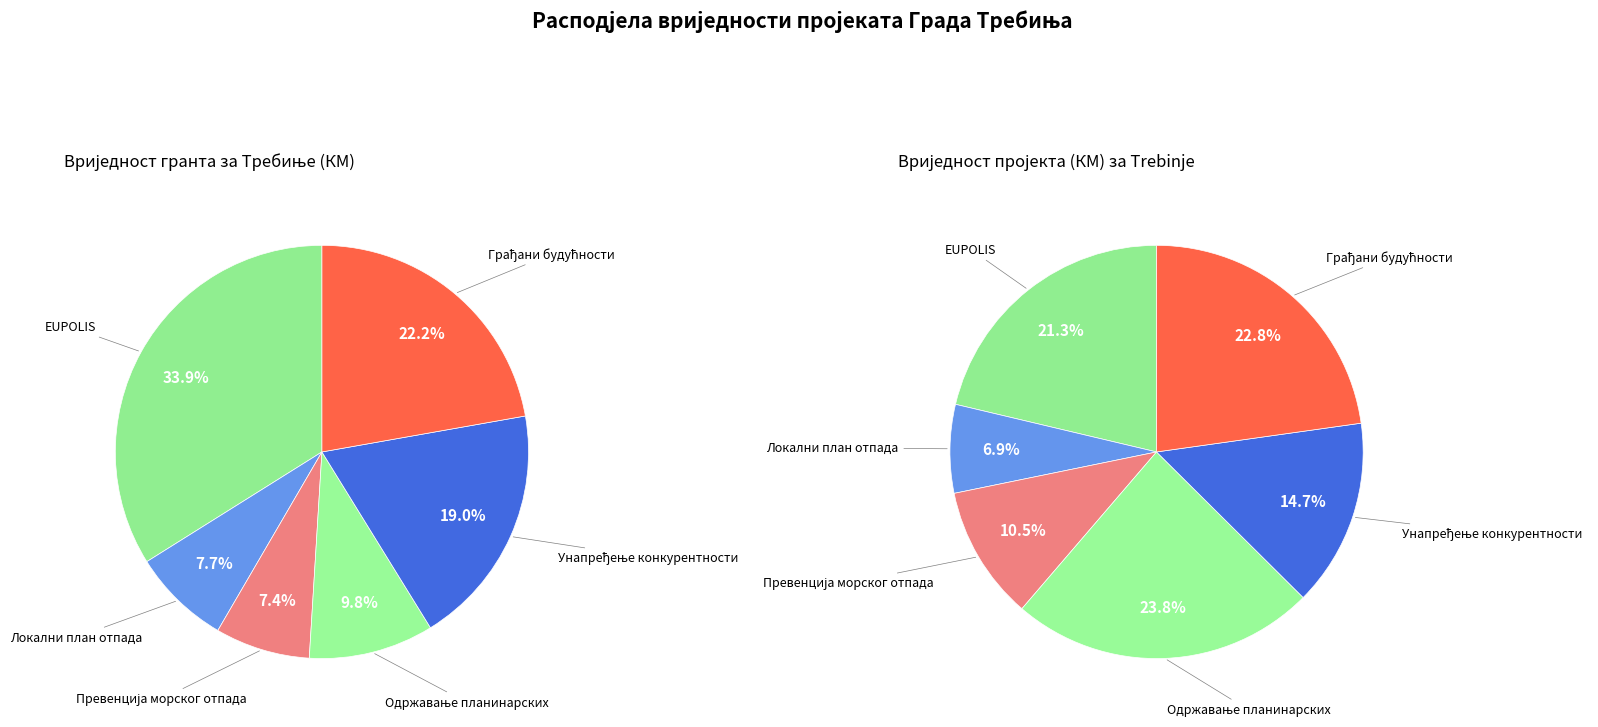

Rank the series at Превенција морског отпада from highest to lowest value.

Вриједност пројекта (КМ) за Требиње, вриједност гранта за Требиње (КМ)